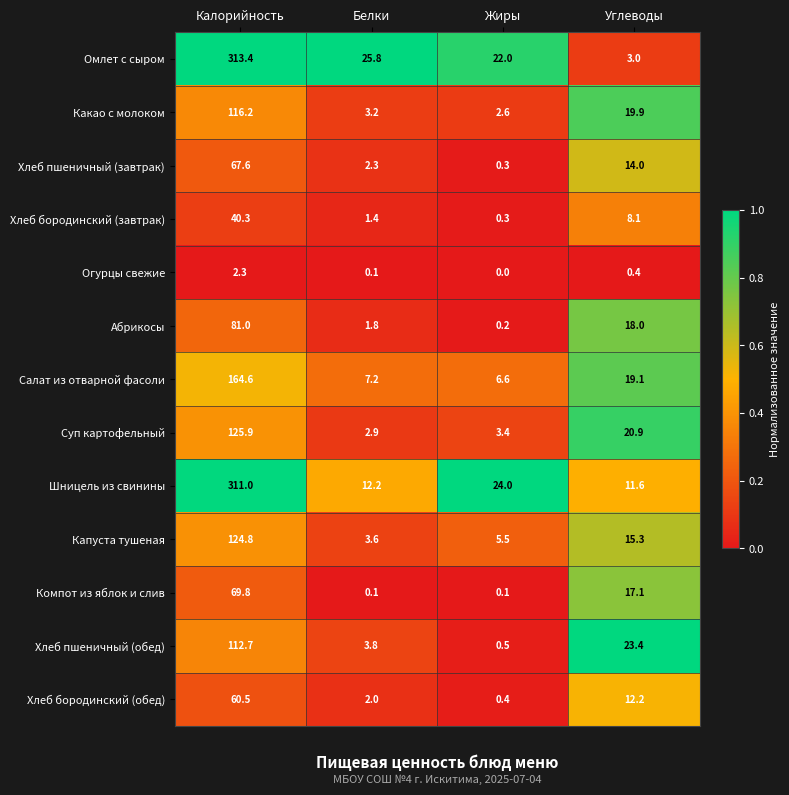

Which category has the highest value across all series?

Калорийность